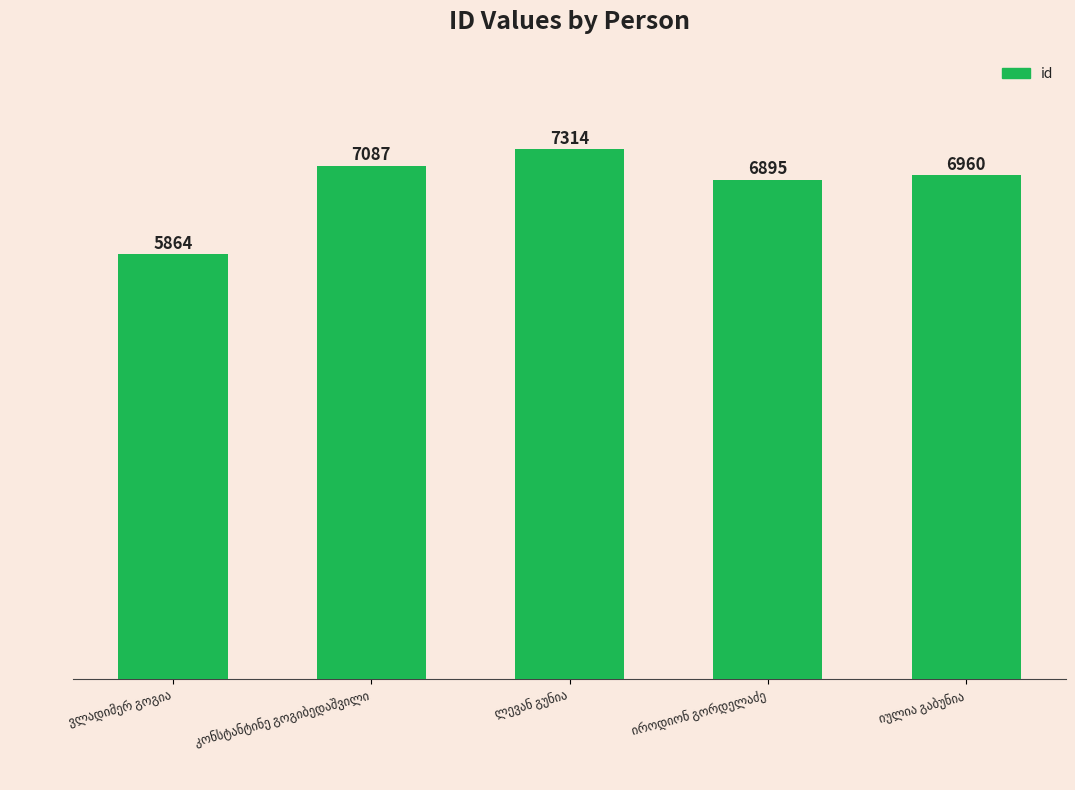

What is the greatest value displayed?

7314